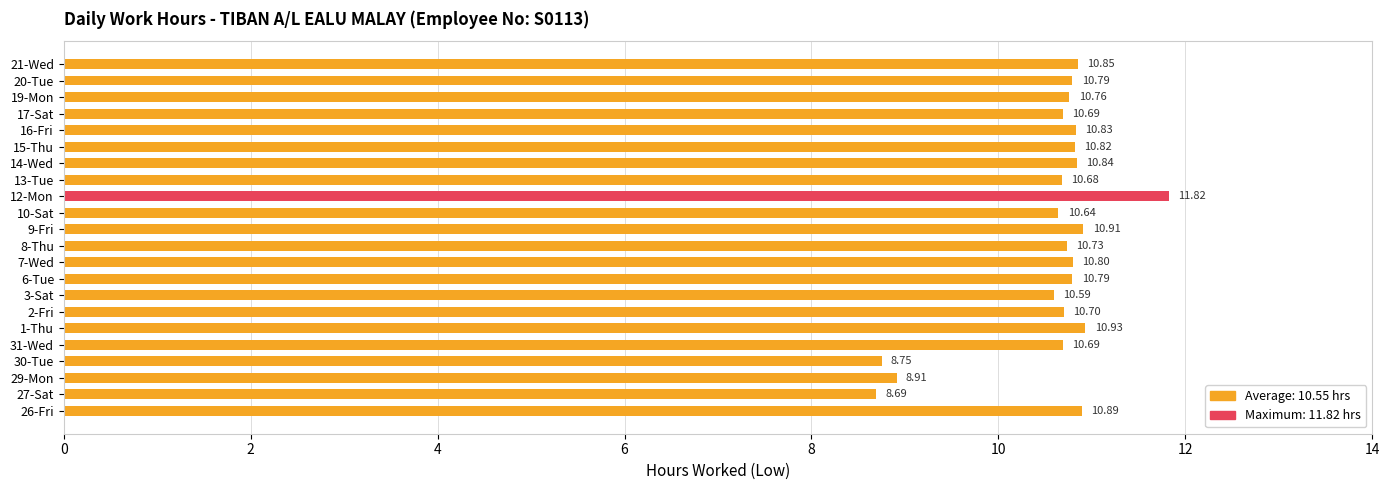

Which label corresponds to the largest value in the chart?

12-Mon